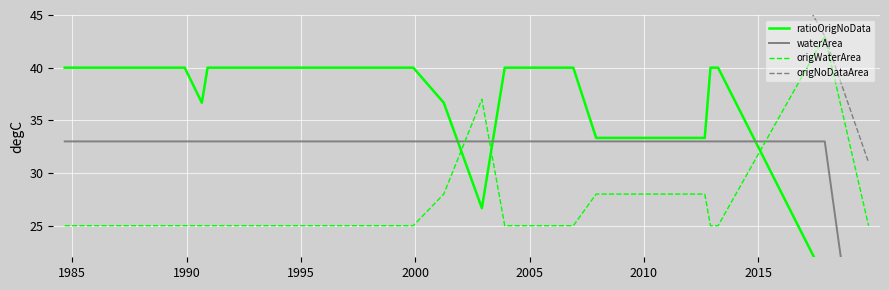

The ratioOrigNoData series shows 59.8 at 34. True or false?

False